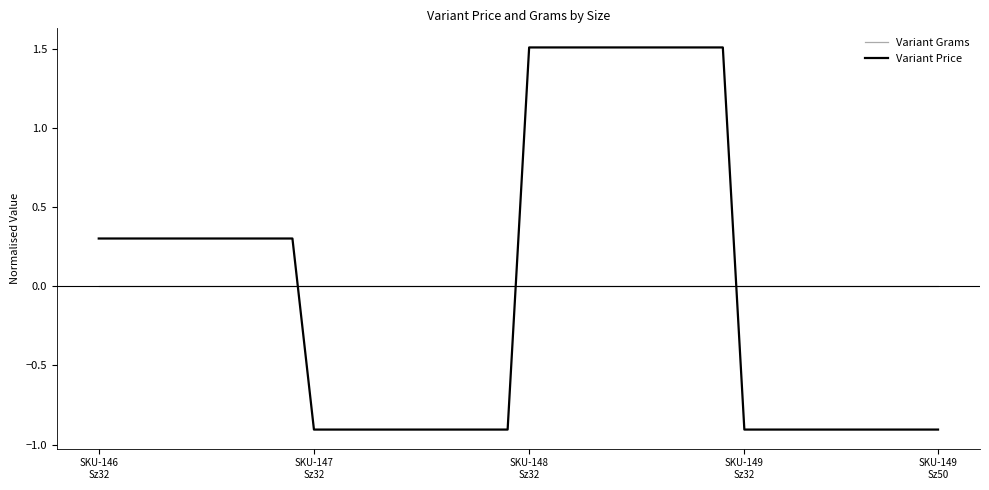

List the series in order of their peak value, highest first.

Variant Price, Variant Grams